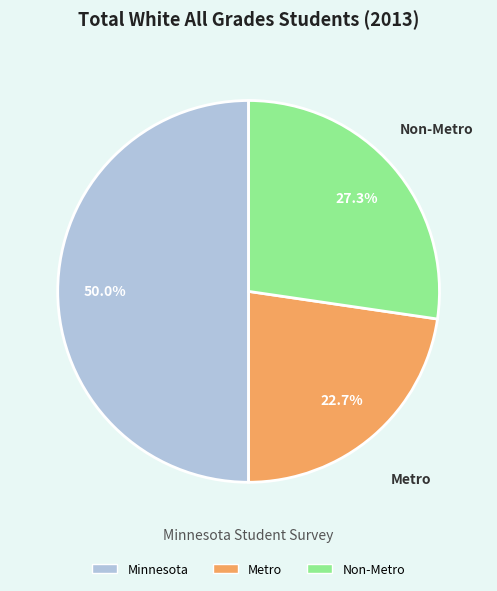

What is the ratio of the value at Minnesota to the value at Metro?

2.2